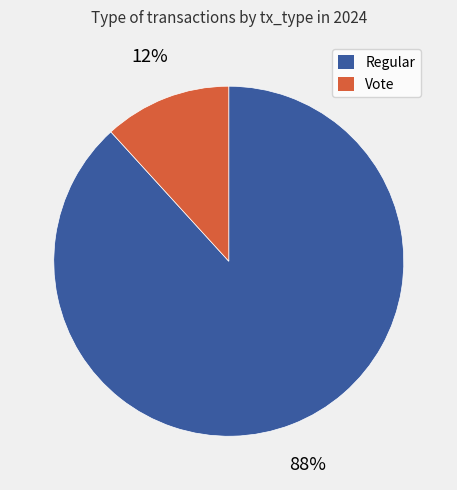

Count the number of slices in the pie.

2